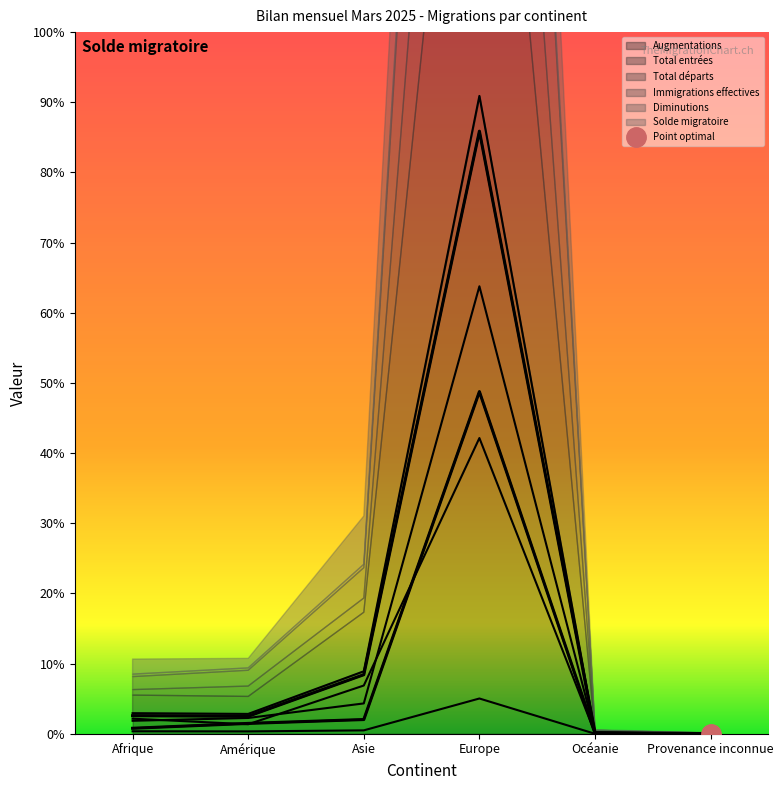

What position from the right is Europe?

3